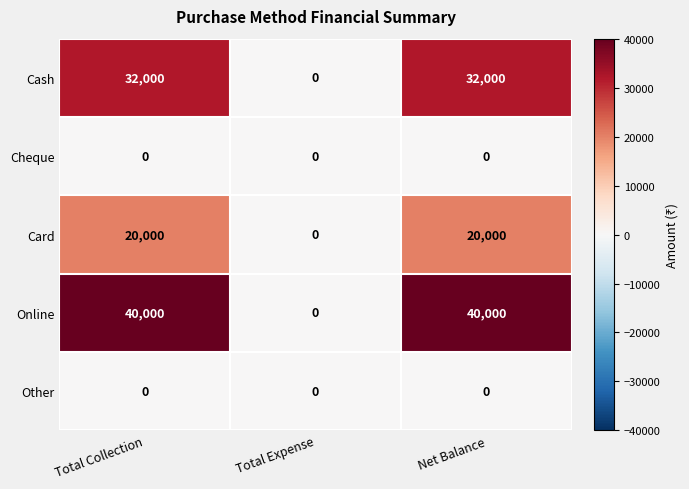

What is the total value across all series at Net Balance?

92000